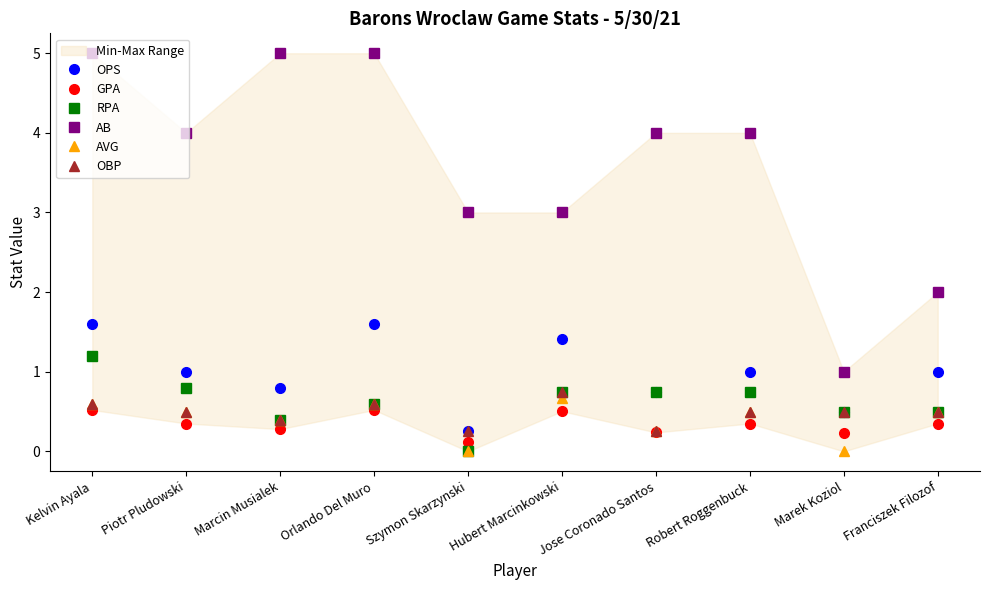

What is the maximum value shown in the chart?

5.0